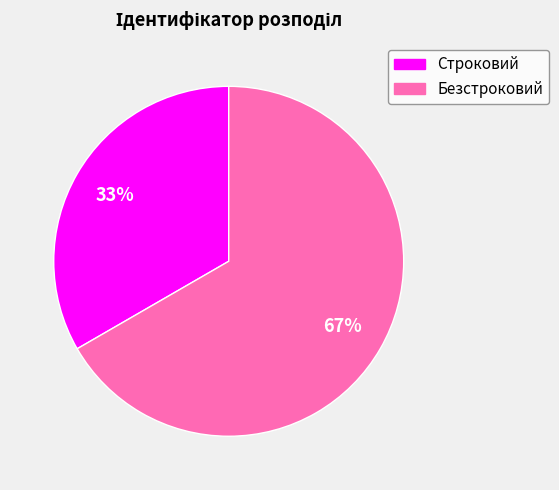

Which slice is the largest?

Безстроковий